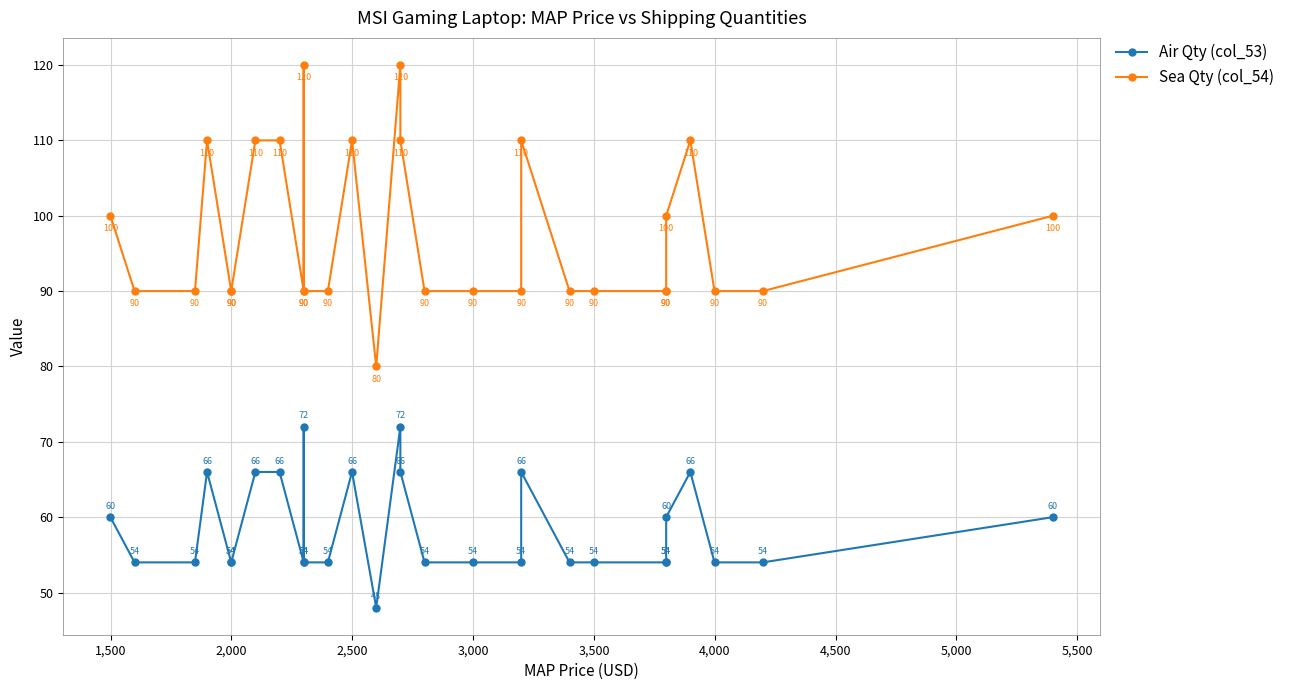

Reading left to right, extract all data points from this chart.

Air Qty (col_53): 60	54	54	66	54	54	66	66	54	72	54	54	66	48	72	66	54	54	54	66	54	54	54	54	60	66	54	54	60
Sea Qty (col_54): 100	90	90	110	90	90	110	110	90	120	90	90	110	80	120	110	90	90	90	110	90	90	90	90	100	110	90	90	100